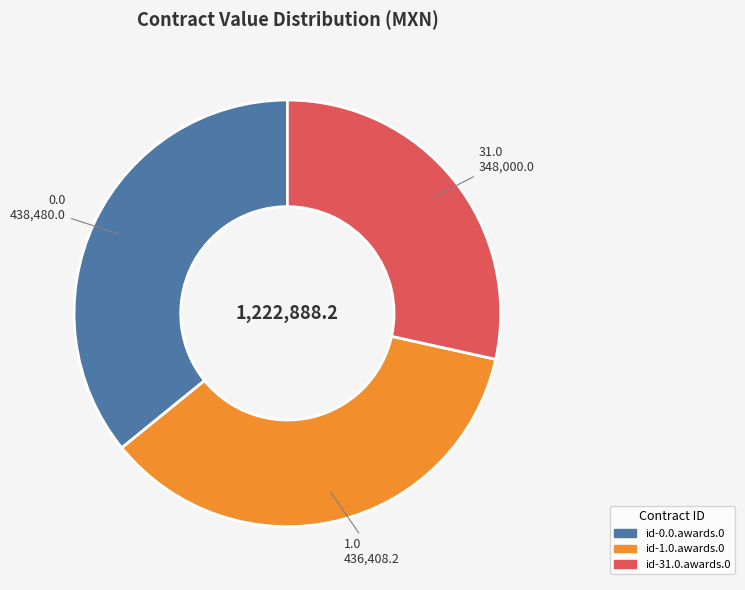

Which has a higher value, id-1.0.awards.0 or id-31.0.awards.0?

id-1.0.awards.0